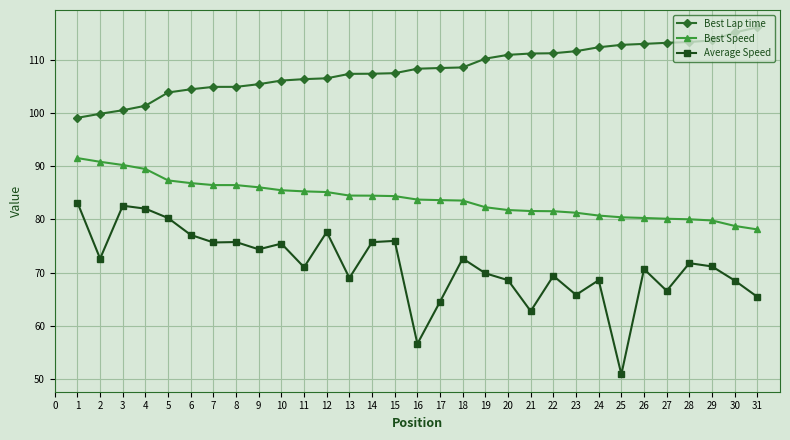

Rank the series by their average value, from lowest to highest.

Average Speed, Best Speed, Best Lap time